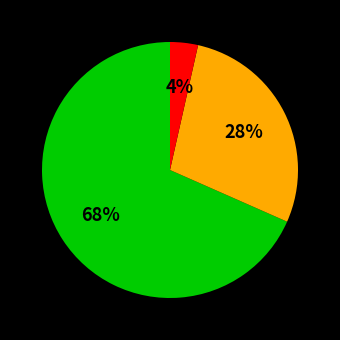

To the nearest percent, what is the average slice percentage?

33%